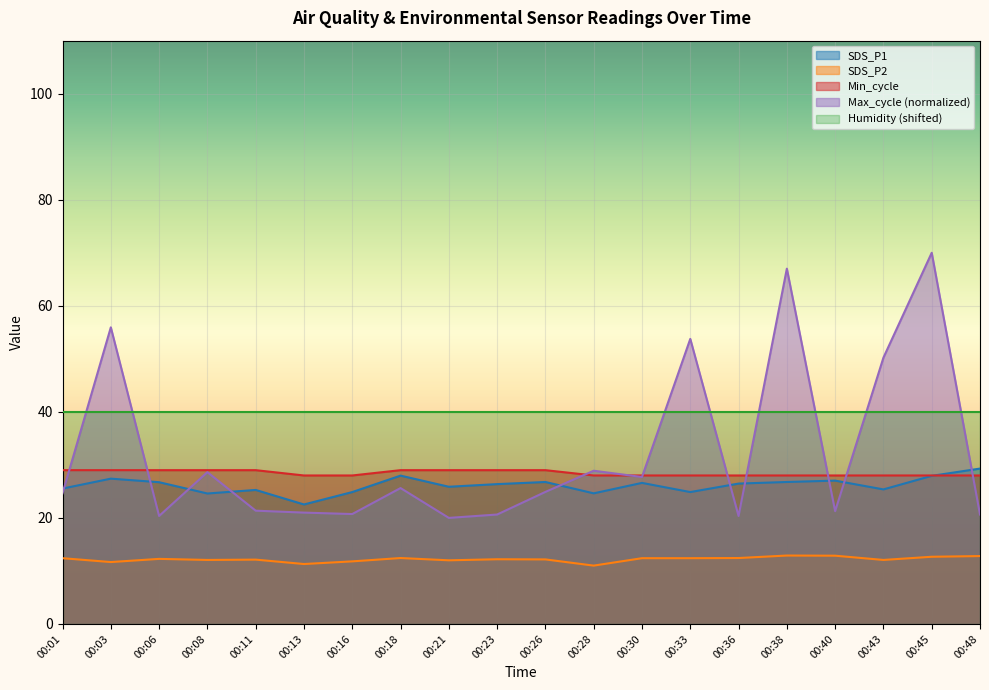

True or false: Min_cycle has a value of 29.0 at 00:01.

True